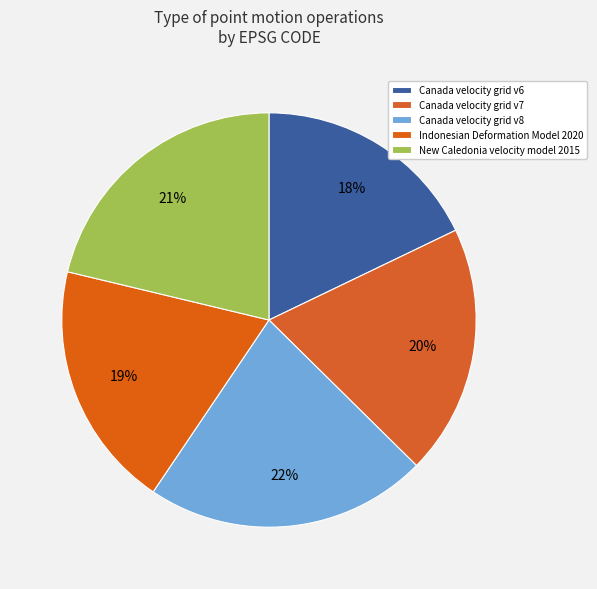

What portion of the pie excludes Canada velocity grid v8?

78.0%